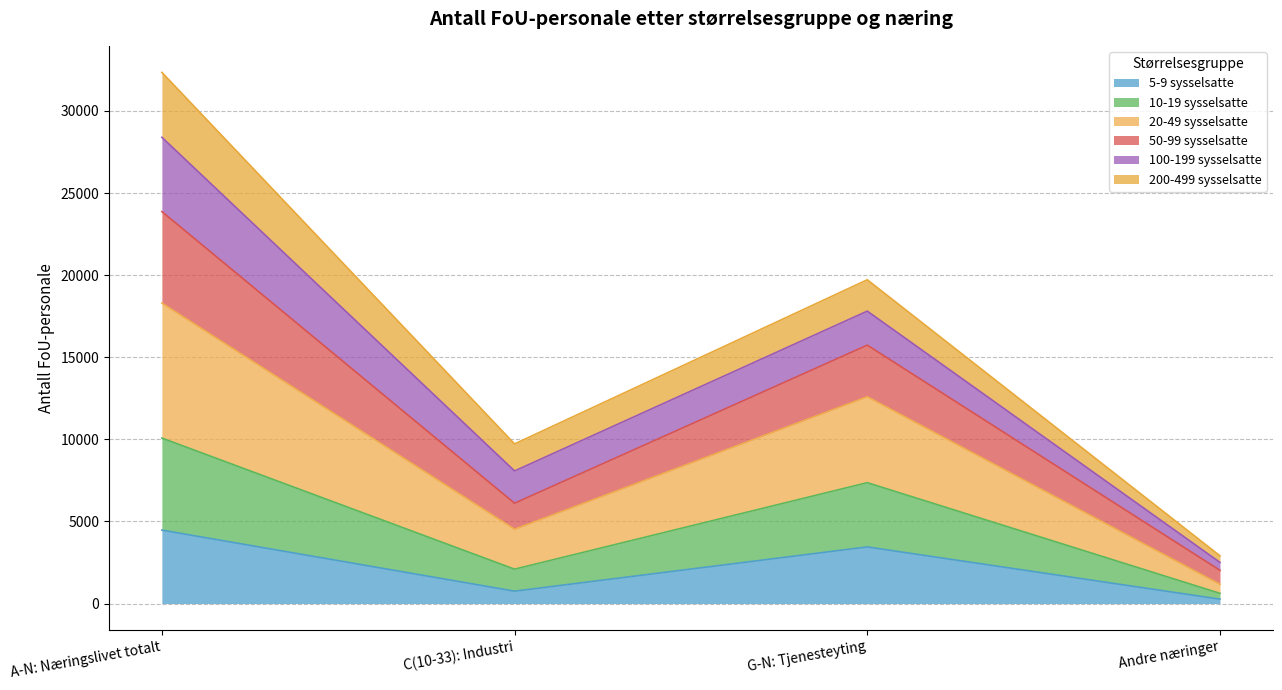

Reading left to right, transcribe the values for 5-9 sysselsatte.

A-N: Næringslivet totalt=4473.4	C(10-33): Industri=755.1	G-N: Tjenesteyting=3448.9	Andre næringer=269.4